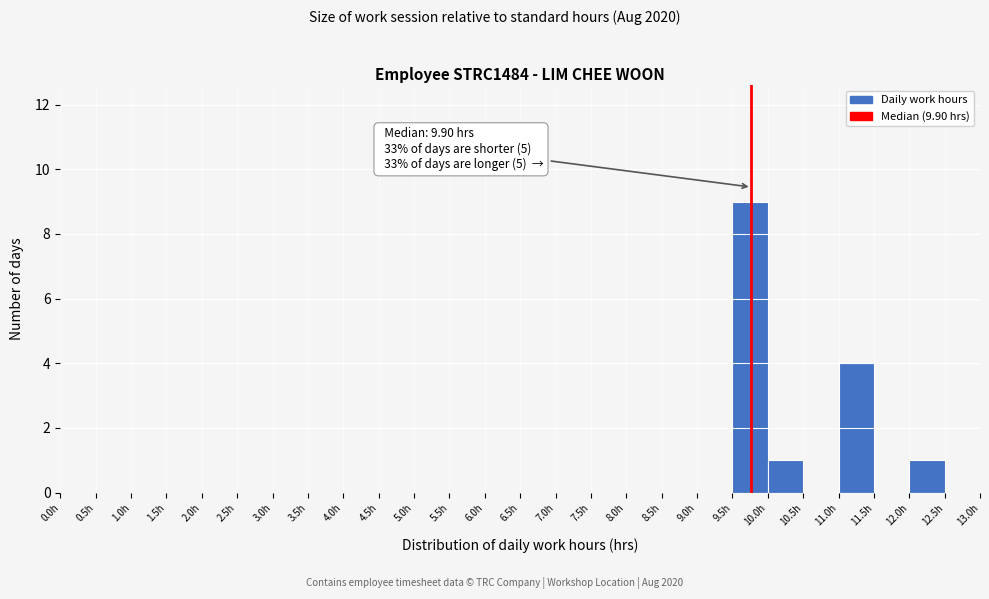

Which range on the x-axis has the tallest bar?

9.5 to 10.0